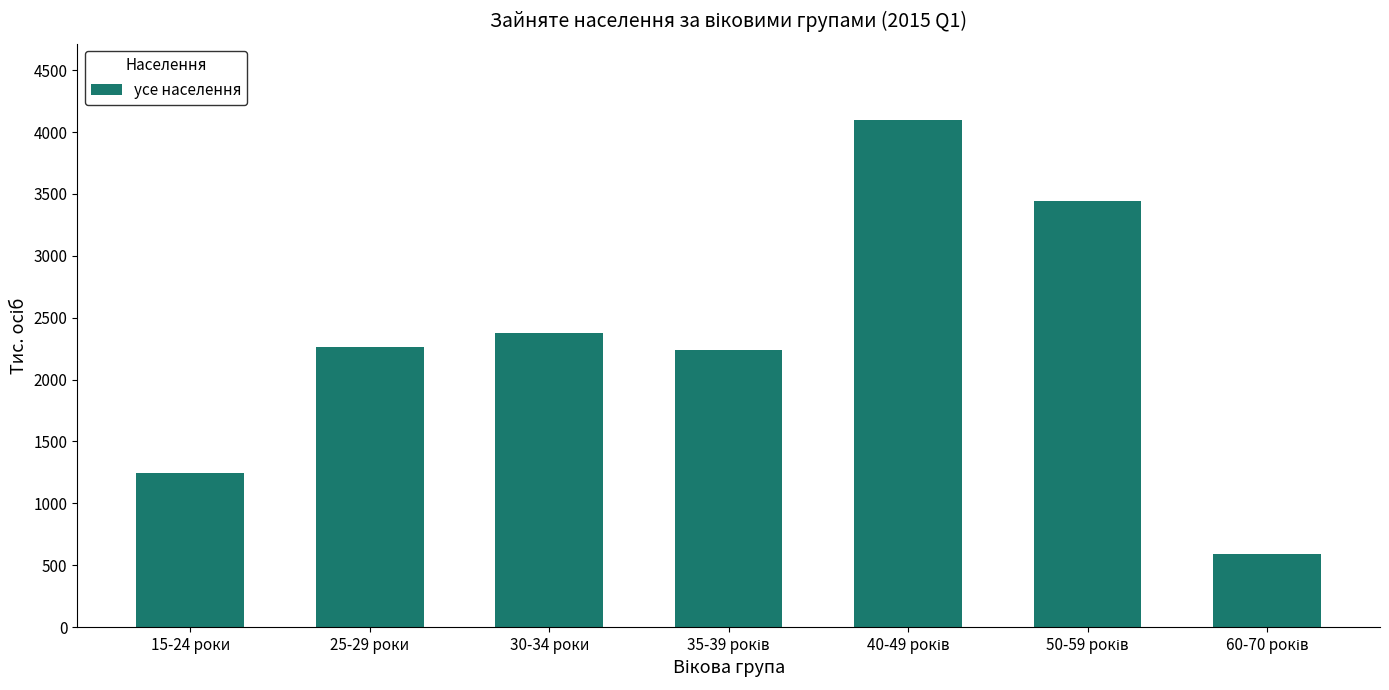

Is it true that the value at 15-24 роки is 841.8?

False